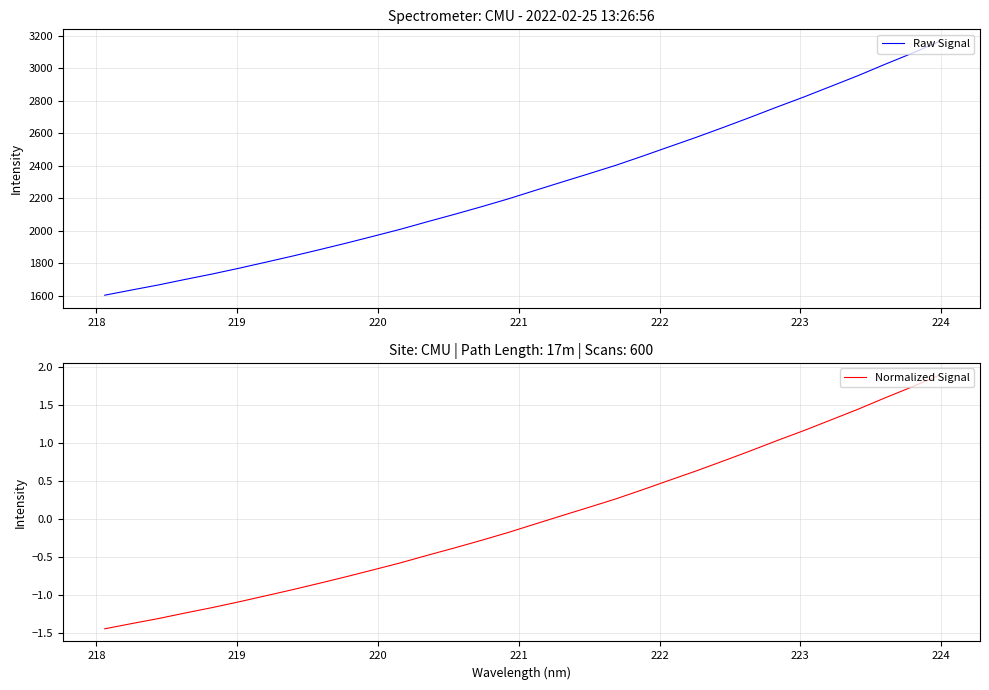

True or false: Raw Signal and Normalized Signal cross at least once.

False